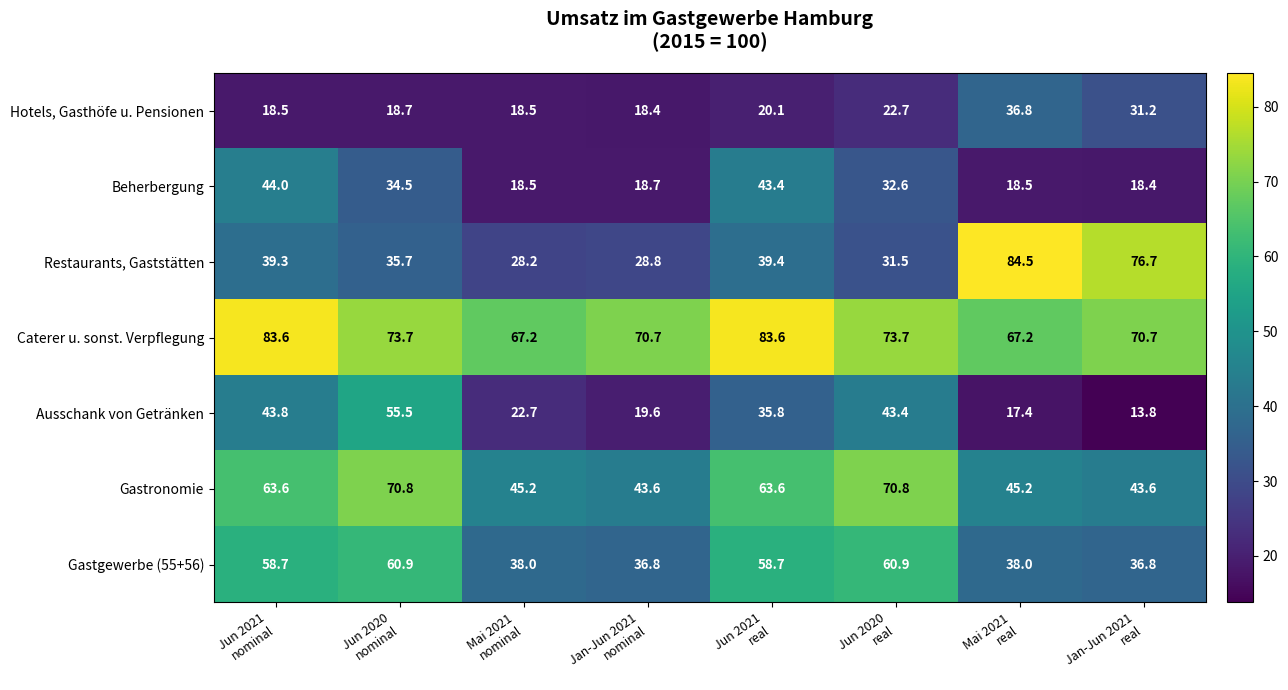

What is the highest value of the Hotels, Gasthöfe u. Pensionen series?

36.8